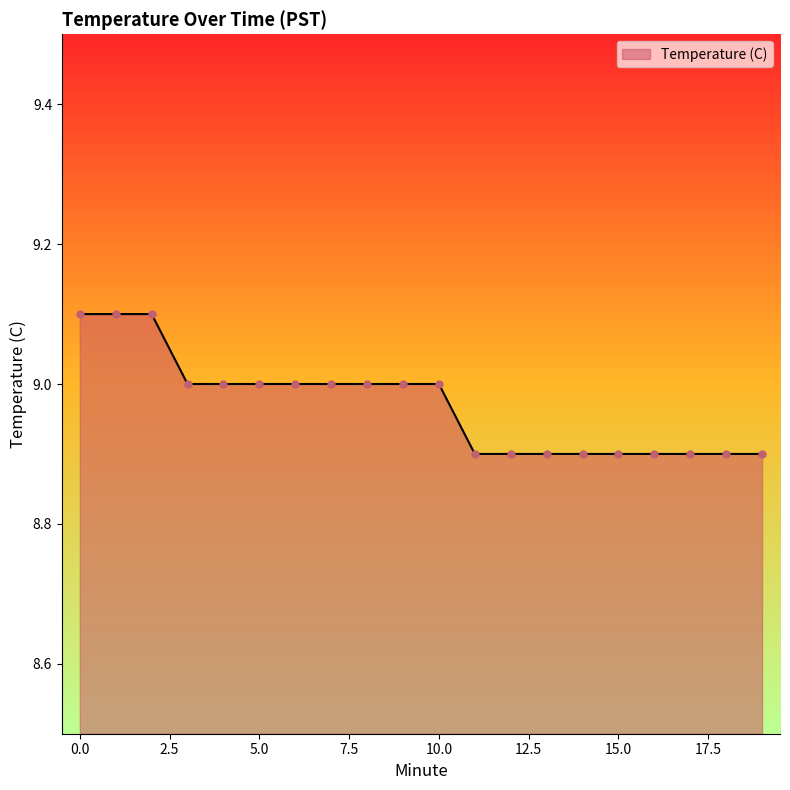

What is the greatest value displayed?

9.1